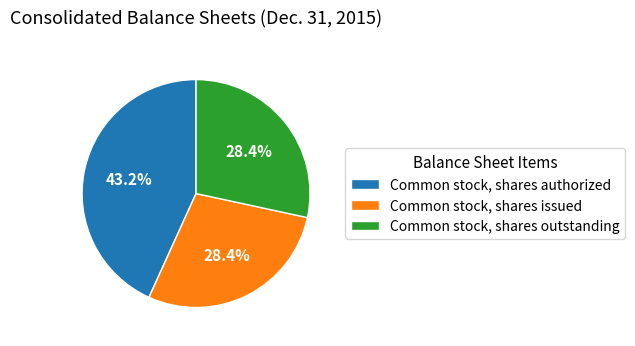

What percentage do Common stock, shares issued and Common stock, shares outstanding together represent?

56.8%